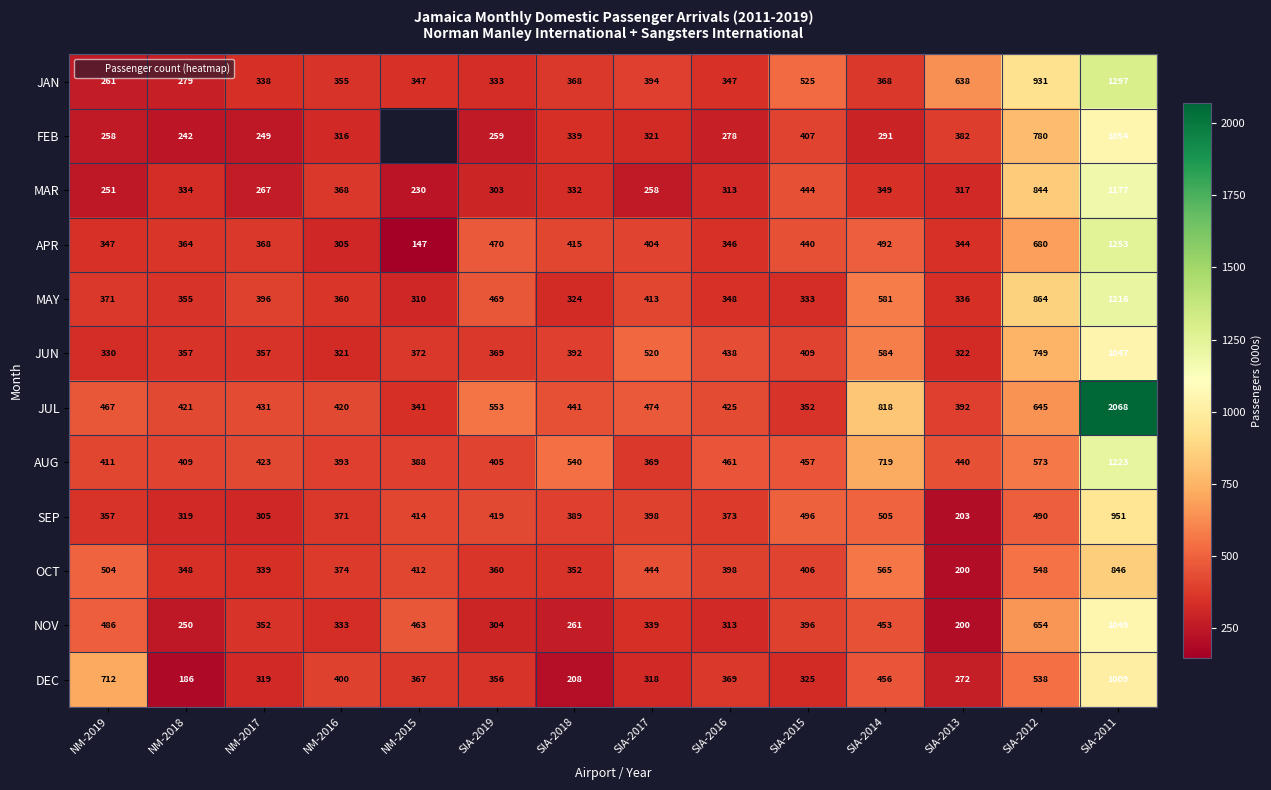

What is the total value across all series at NM-2018?

3864.0